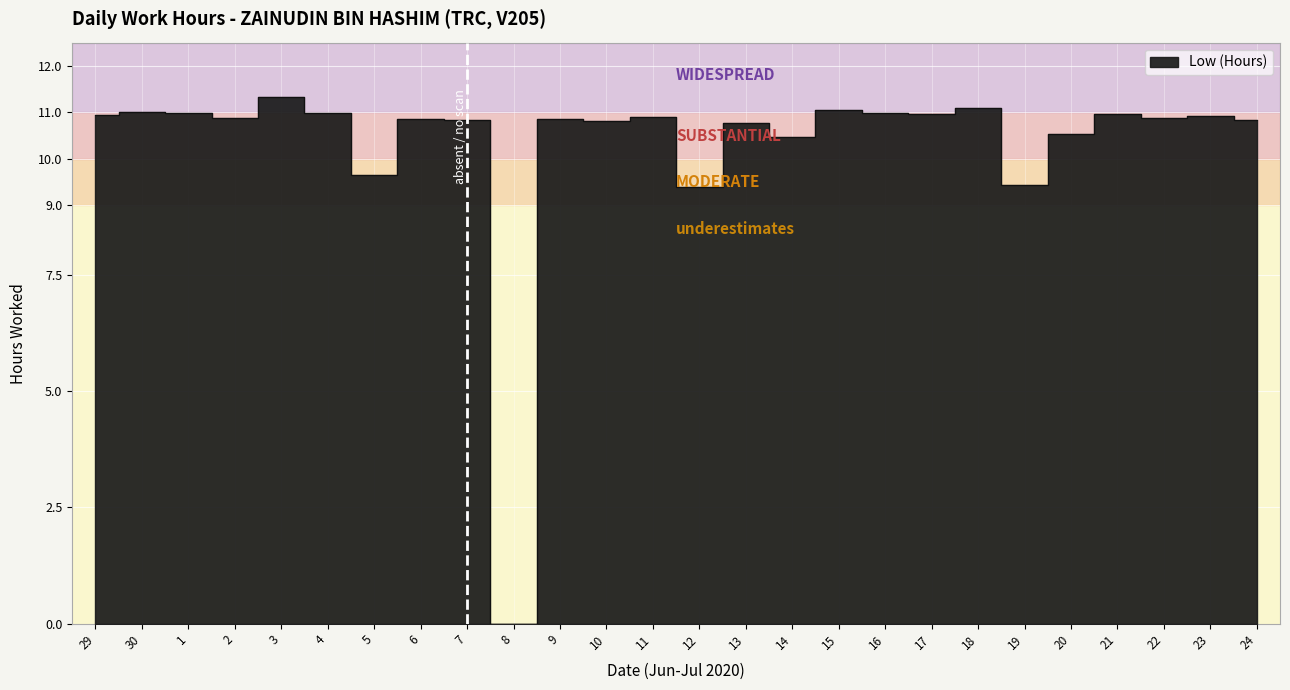

Where does the data first go above 10?

29